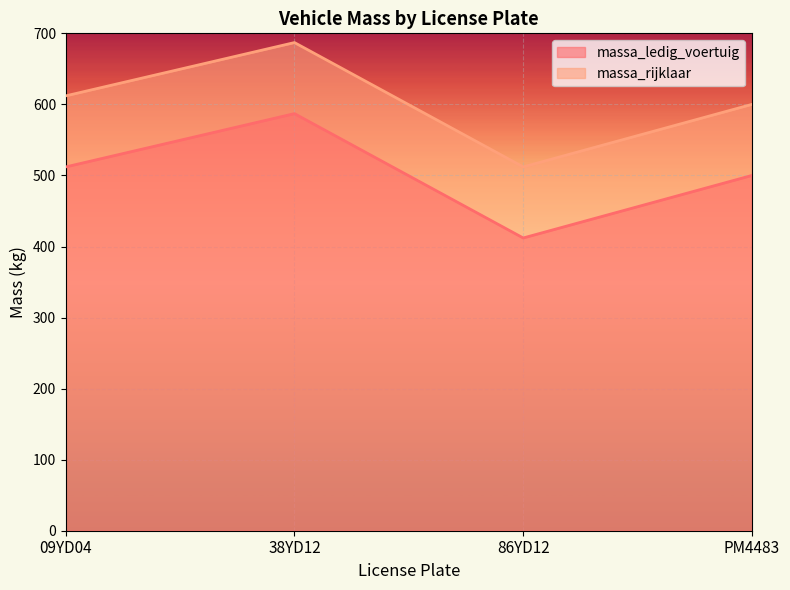

In massa_ledig_voertuig, how many points are lower than both neighbors (excluding endpoints)?

1